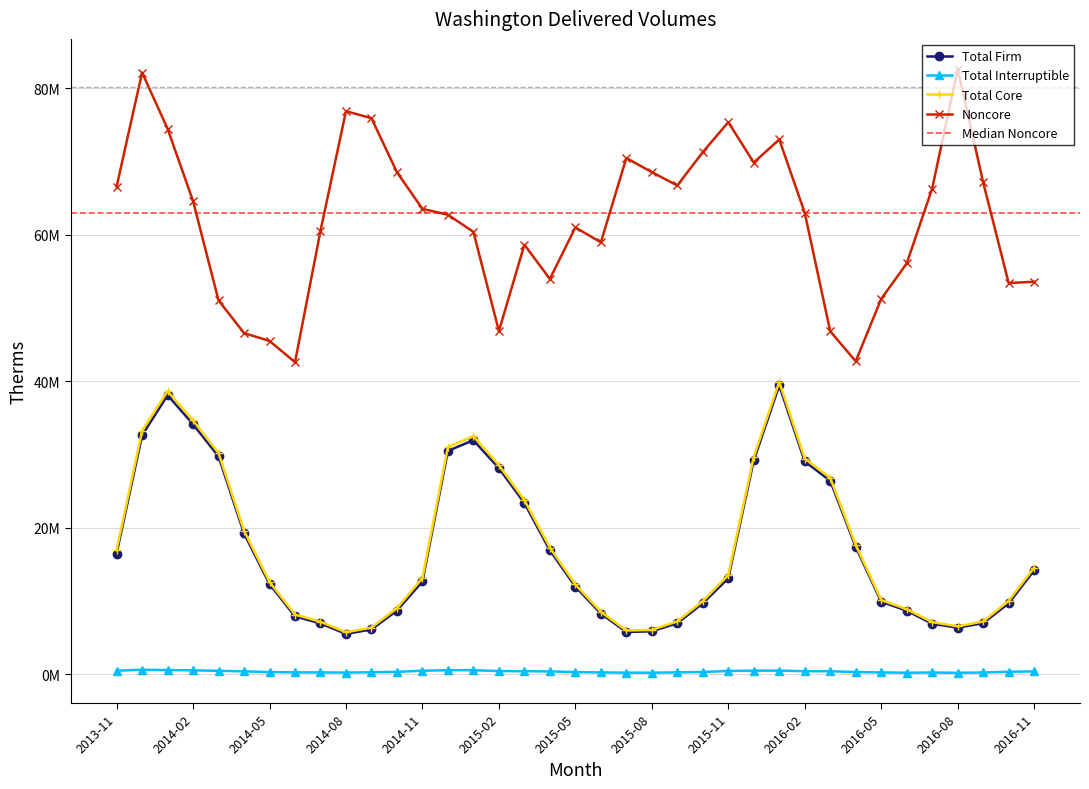

Between 2014-12 and 2016-08, which is larger?

2014-12